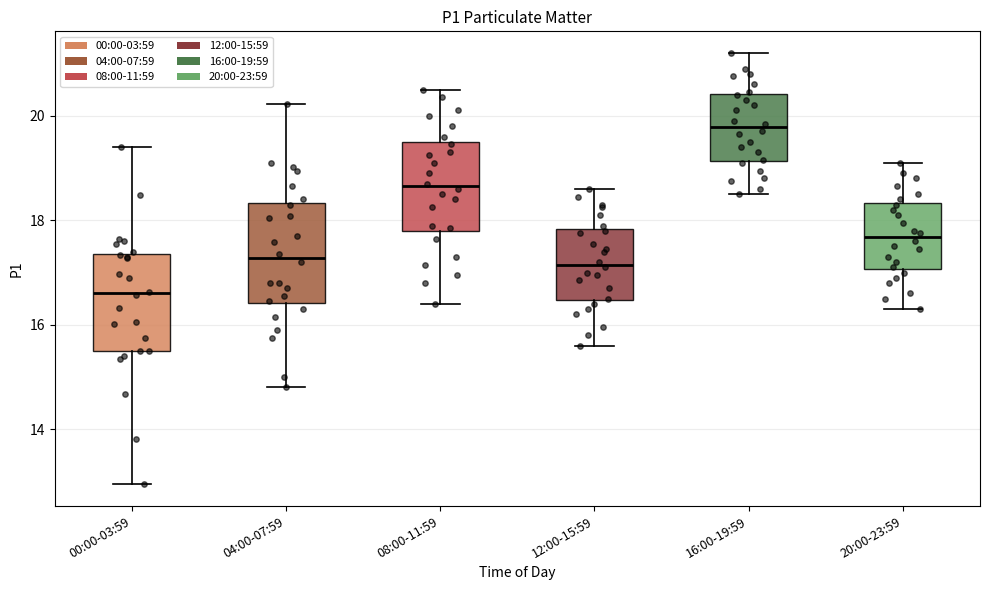

Where does the median line of the box for 08:00-11:59 sit on the y-axis? The values are not printed on the chart, so give them approximately, as read against the axis.

18.6